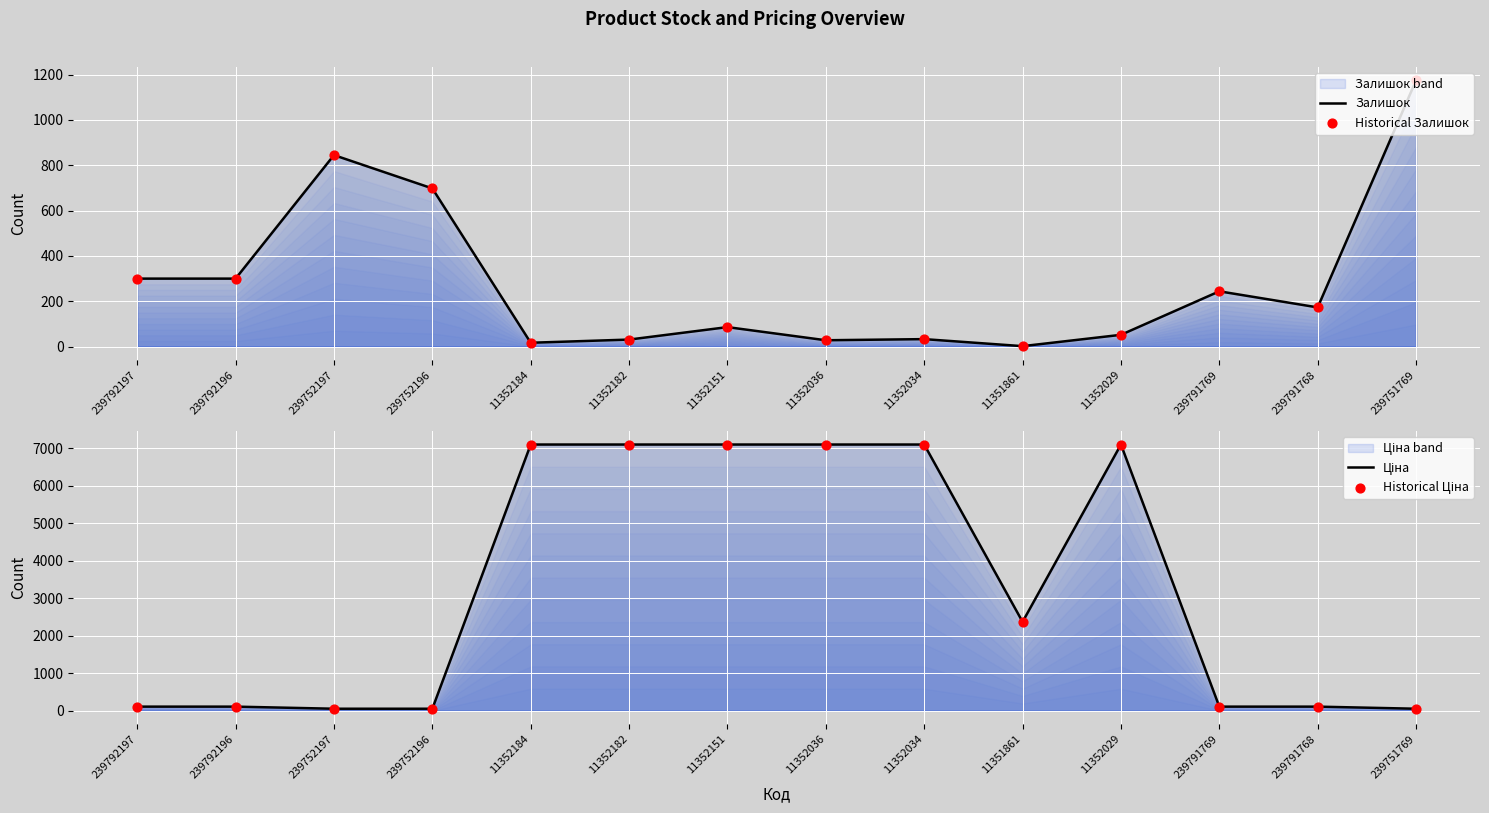

Which series has the widest spread of Y values?

Ціна